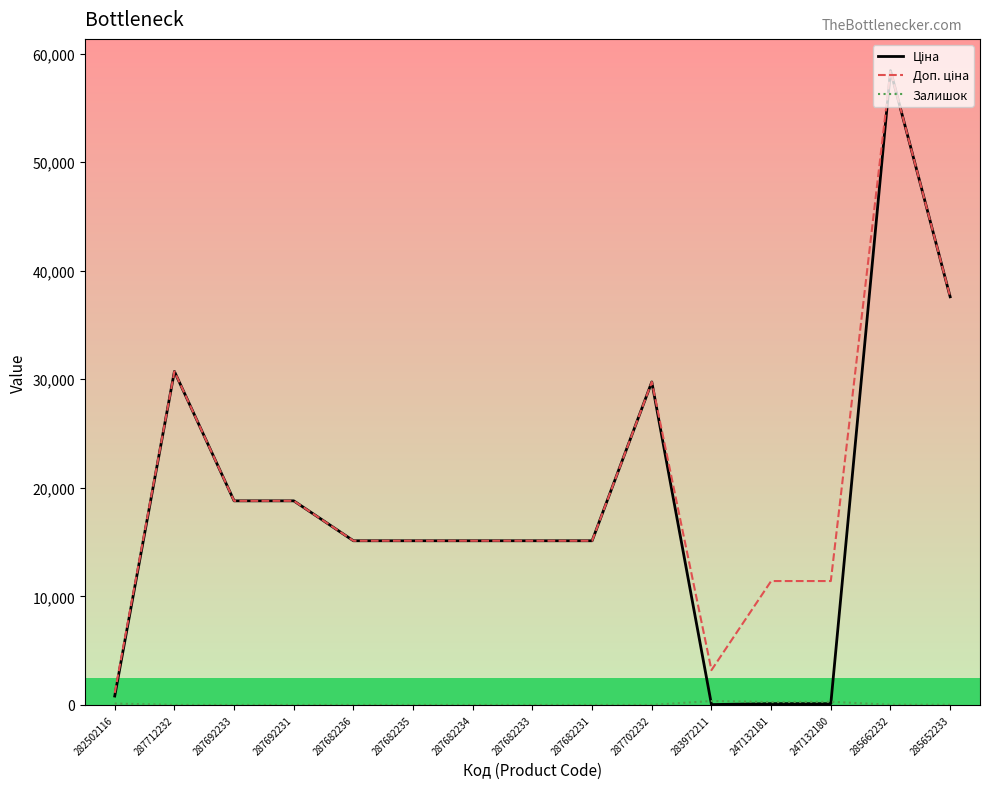

At which category is the sum across all series the highest?

285662232